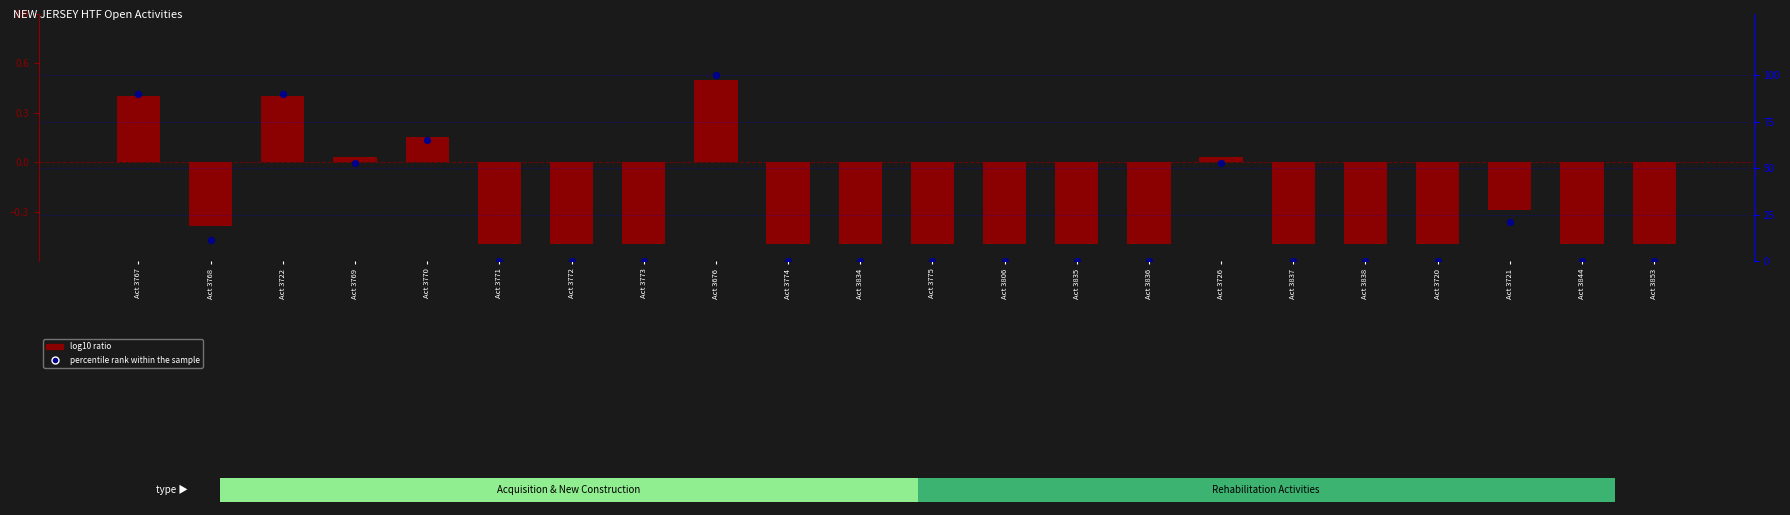

Which has a higher value, Act 3726 or Act 3834?

Act 3726